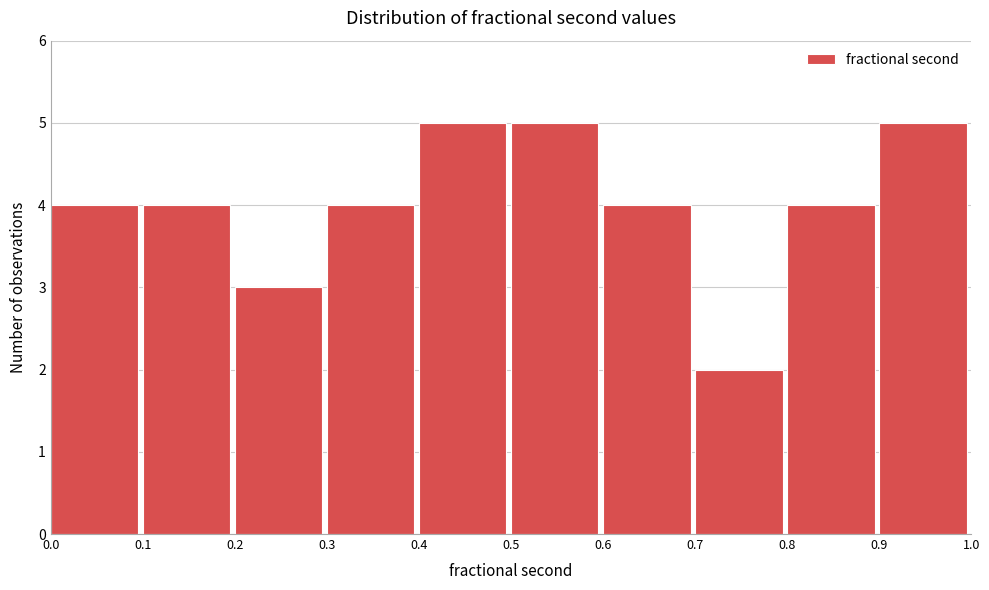

What is the height of the bar covering 0.6 to 0.7 on the x-axis? The values are not printed on the chart, so give them approximately, as read against the axis.

4